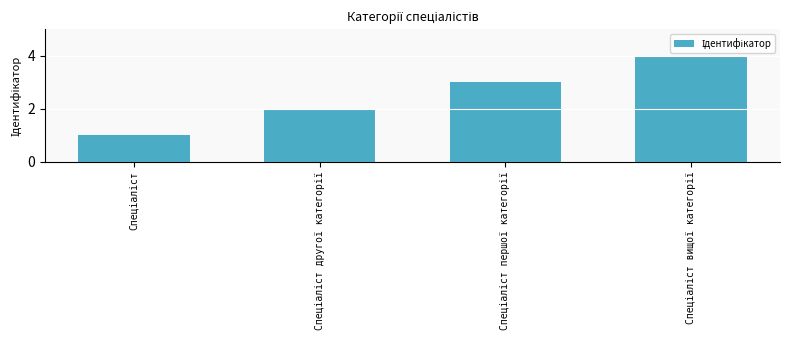

What is the sum of all values?

10